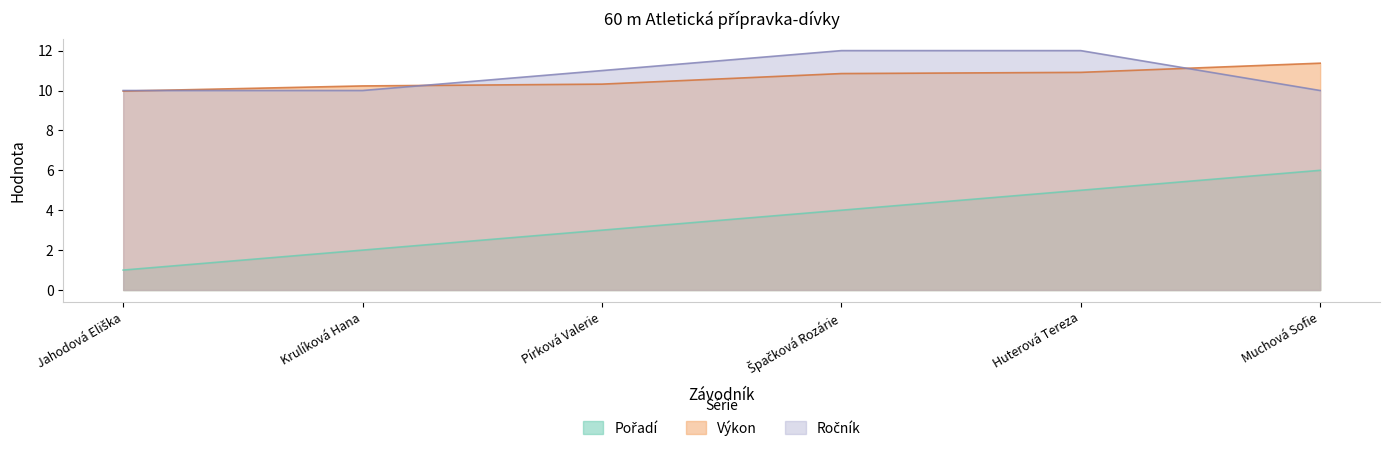

Which series changed the most between Jahodová Eliška and Krulíková Hana?

Pořadí